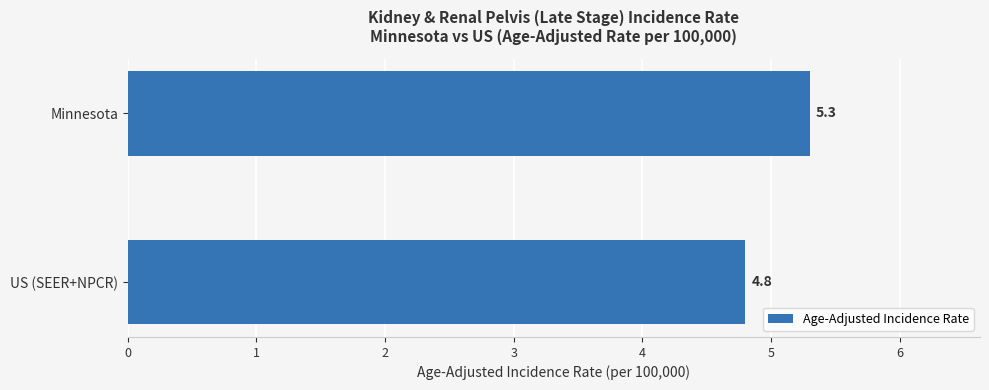

Reading top to bottom, list all the values displayed in this chart.

Minnesota=5.3	US (SEER+NPCR)=4.8